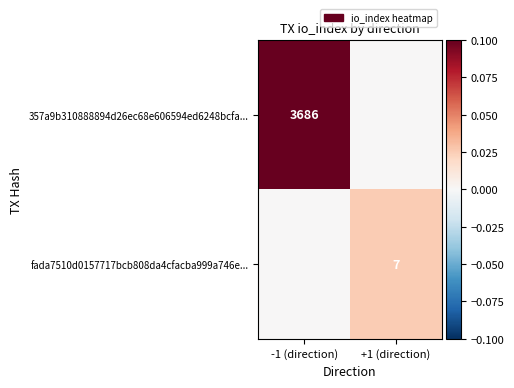

What is the spread (max minus min) of values at -1 (direction)?

0.1